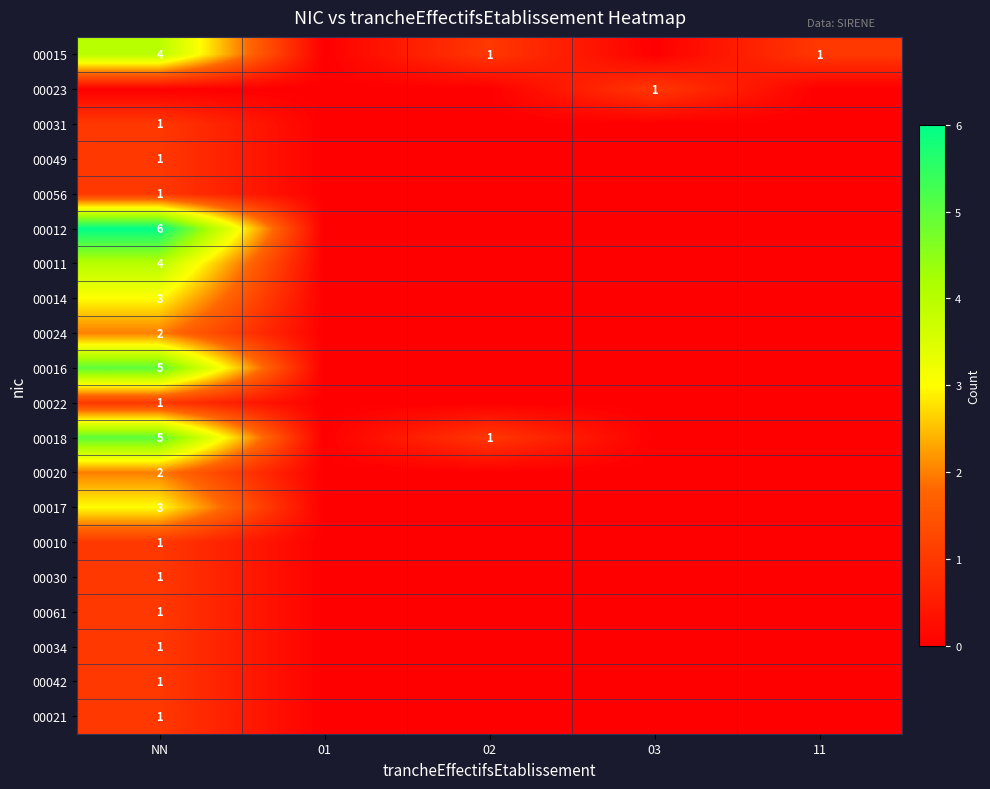

Is it true that 00018 equals 1 at 02?

True